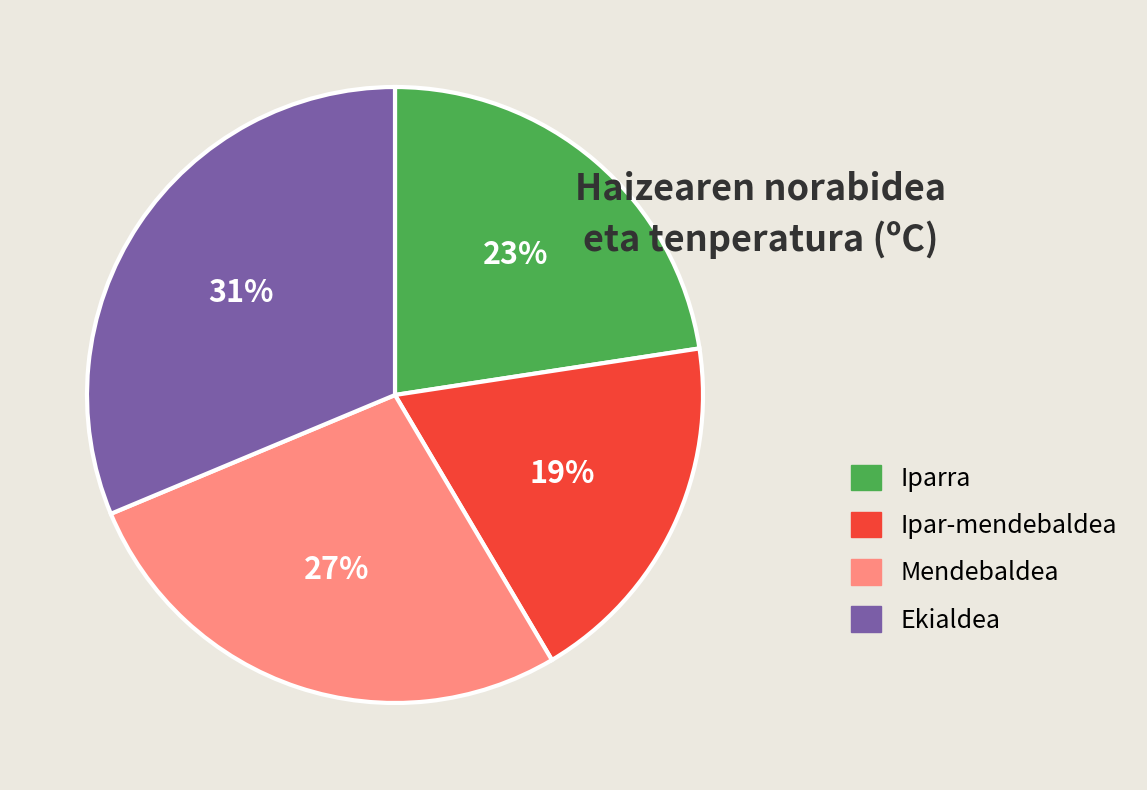

Approximately how many times larger is the value at Mendebaldea compared to Iparra?

1.2